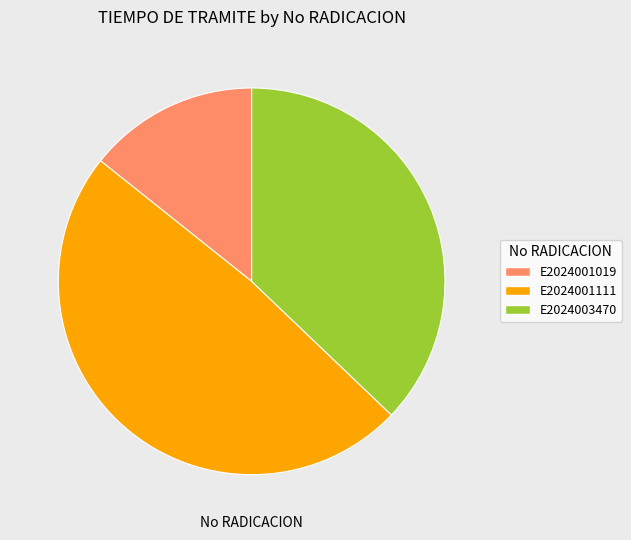

How many slices are in this pie chart?

3